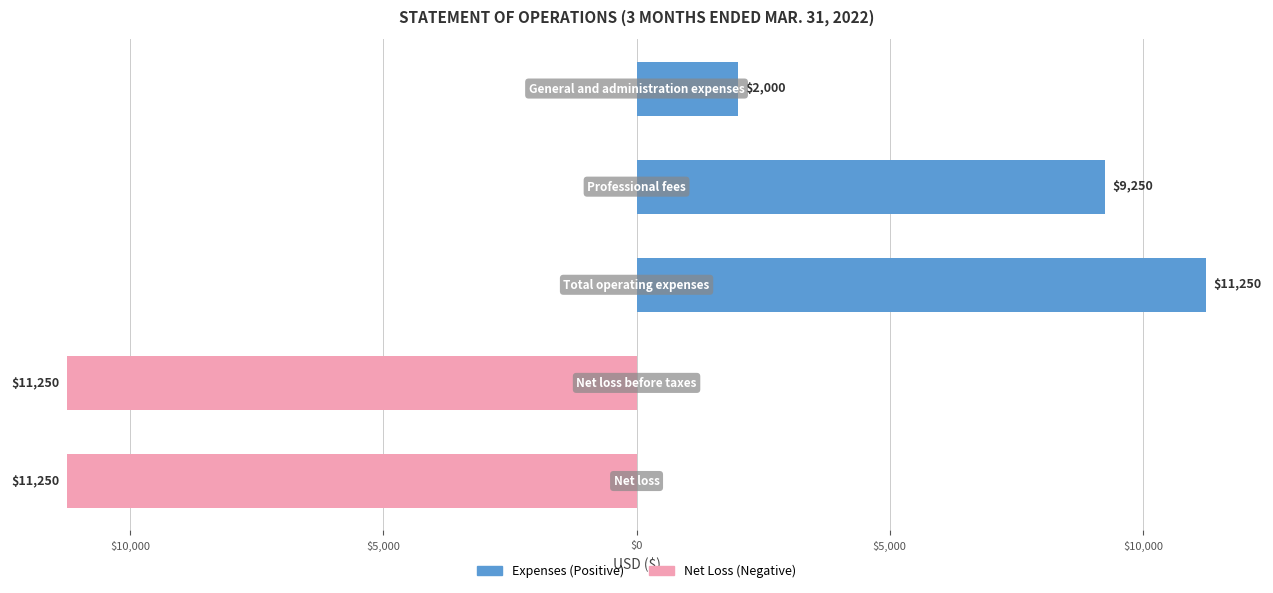

How many data points are less than 2000?

2